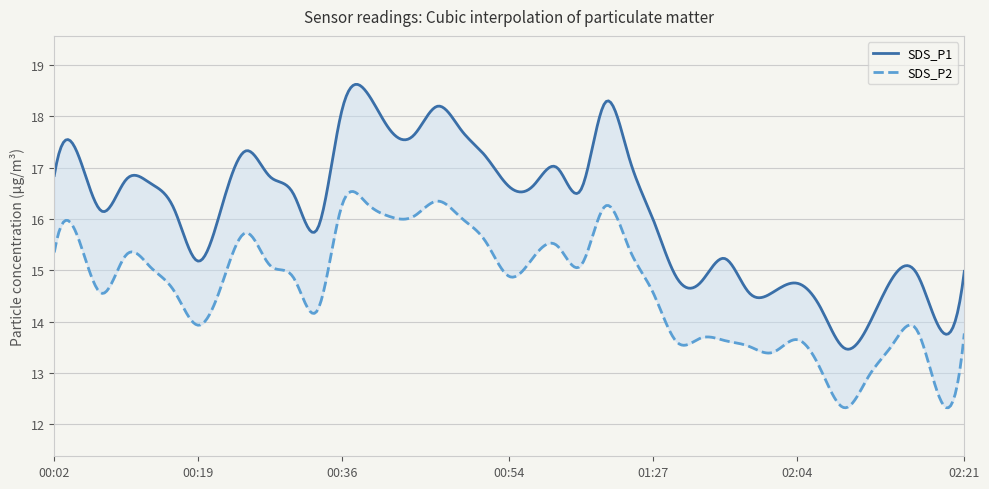

Where is SDS_P2 nearest to the value 14?

00:19